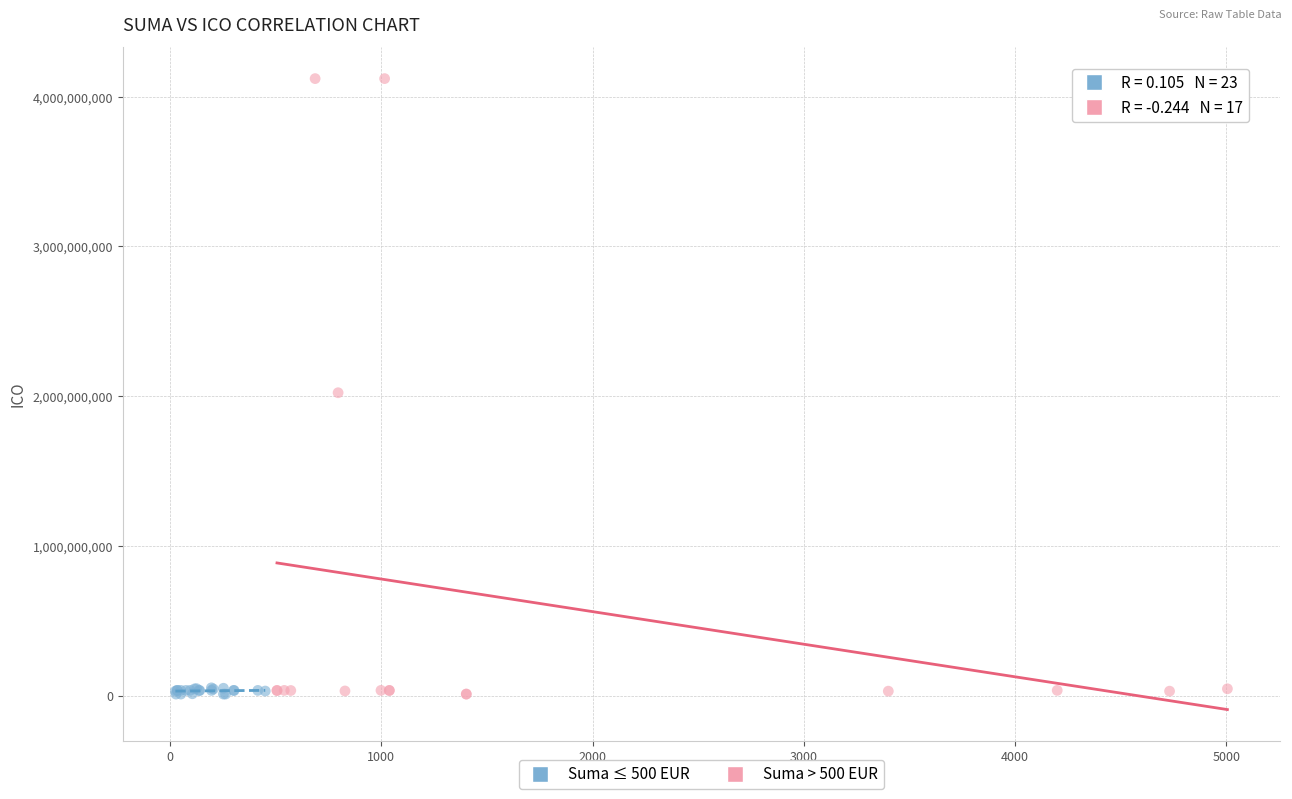

Which series reaches the maximum Y coordinate?

Suma > 500 EUR